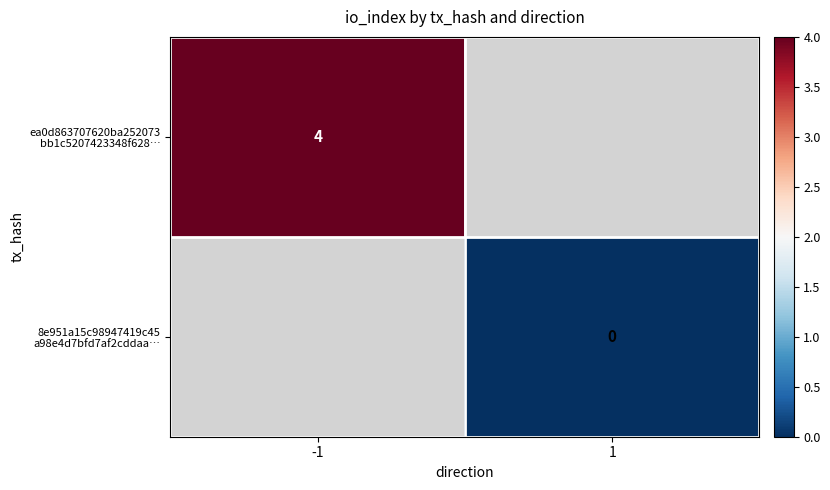

List the series in order of their peak value, highest first.

ea0d863707620ba252073 bb1c5207423348f628…, 8e951a15c98947419c45 a98e4d7bfd7af2cddaa…